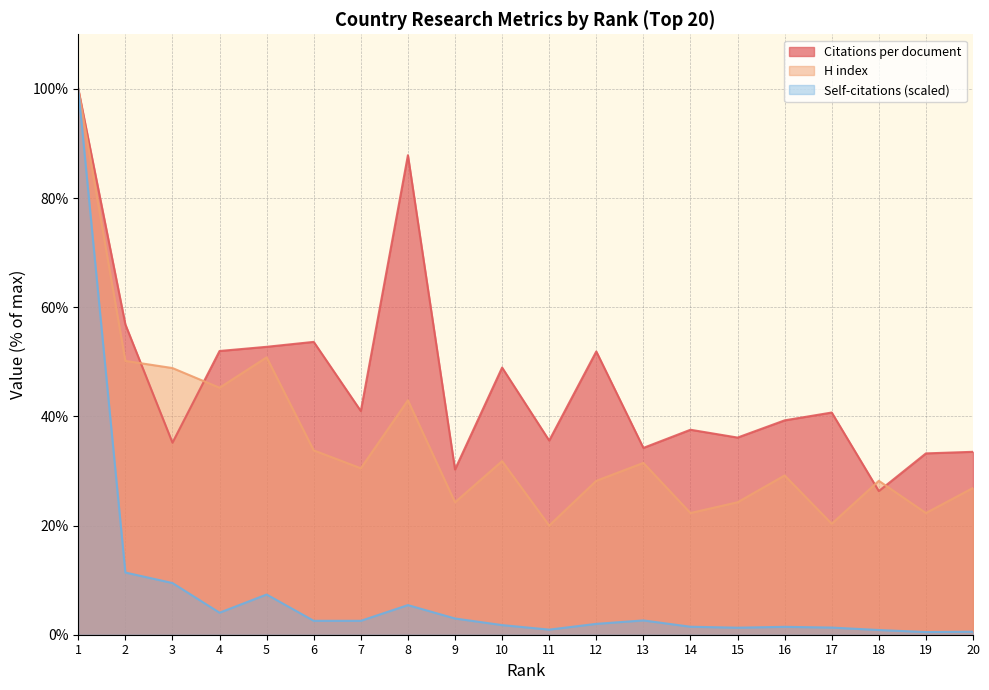

Is it true that Self-citations (scaled) equals 1.2 at 13?

False